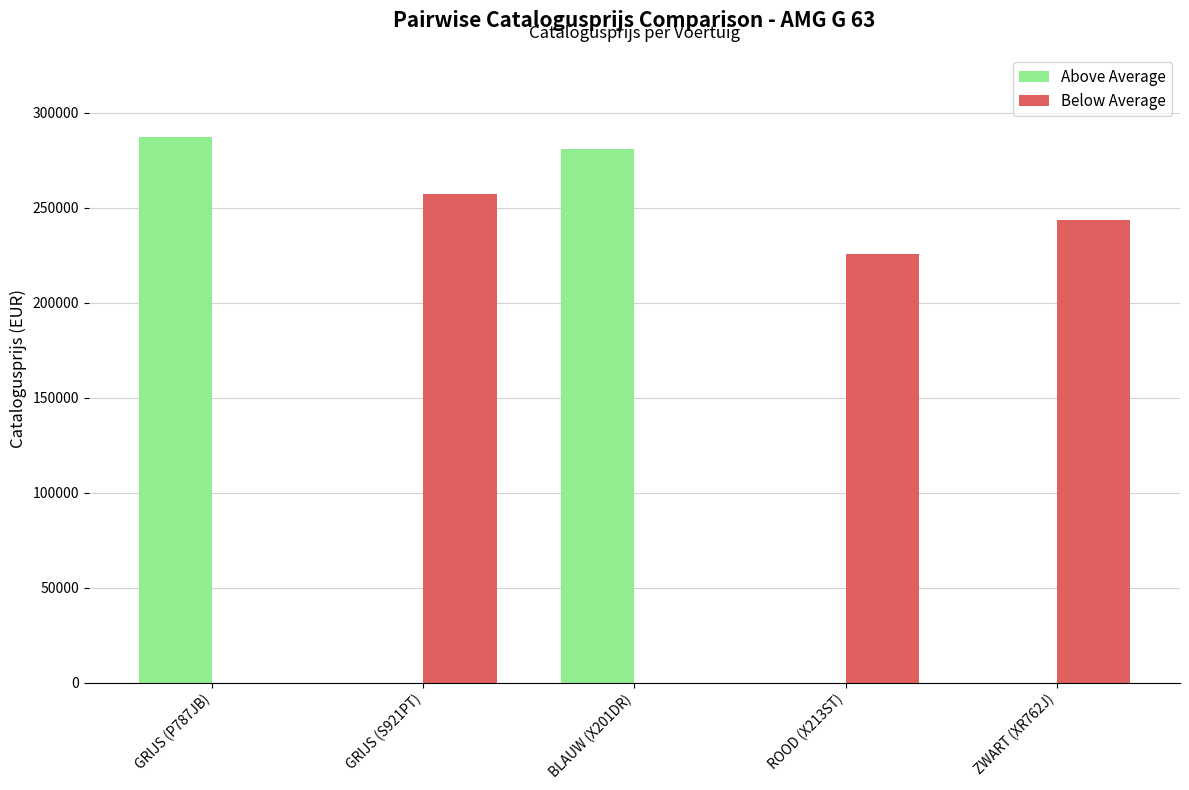

At which category is the sum across all series the highest?

GRIJS (P787JB)